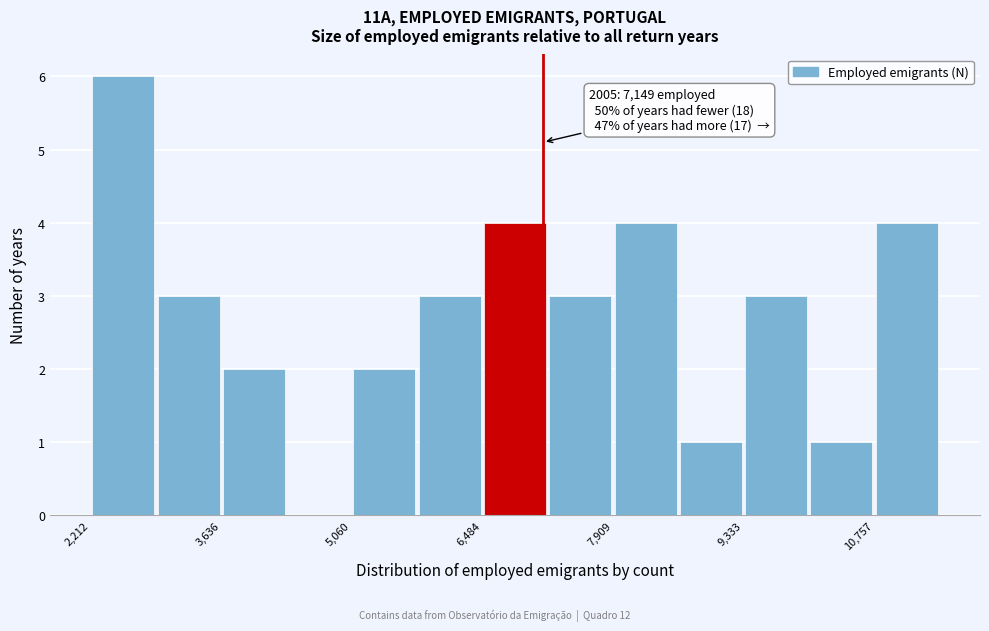

Around what value on the x-axis is the tallest bar? Give the approximate position of its centre, as read against the axis.

2600